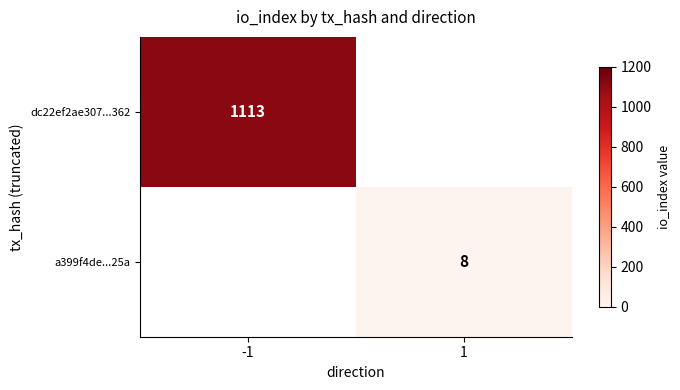

Is it true that a399f4de...25a equals 8 at 1?

True